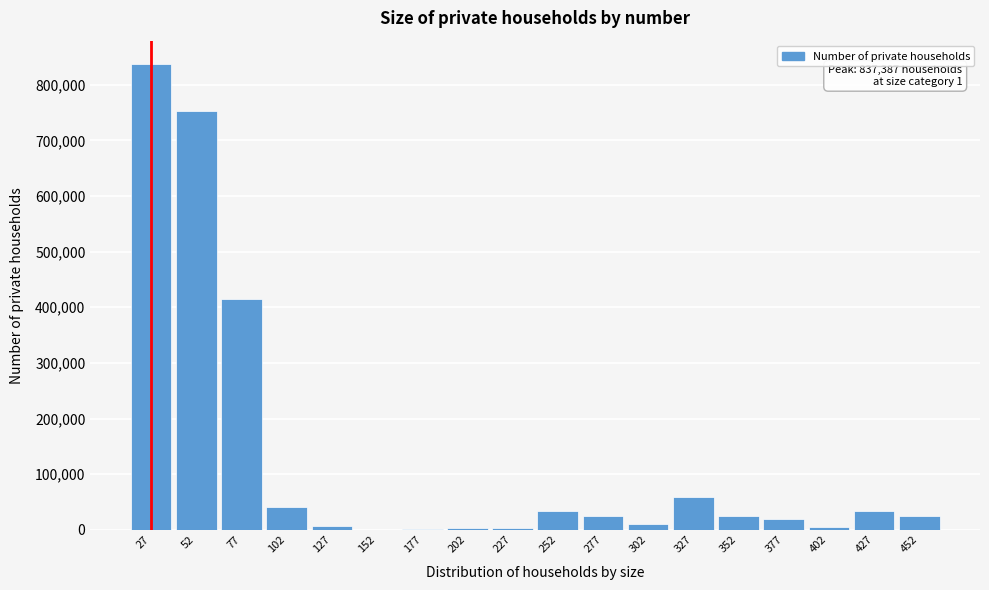

The value at 452 is 24789. True or false?

True